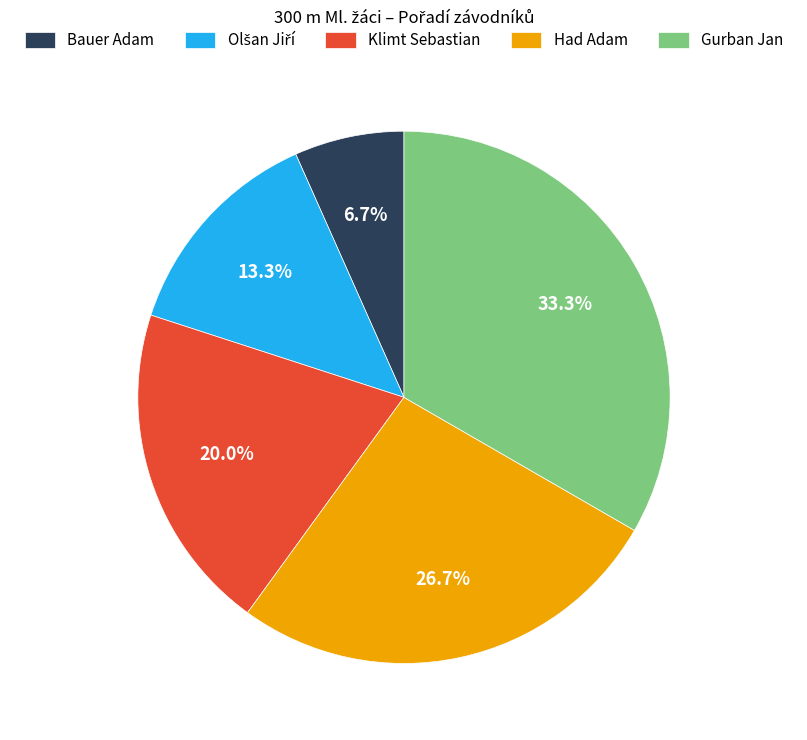

Between Had Adam and Gurban Jan, which is larger?

Gurban Jan